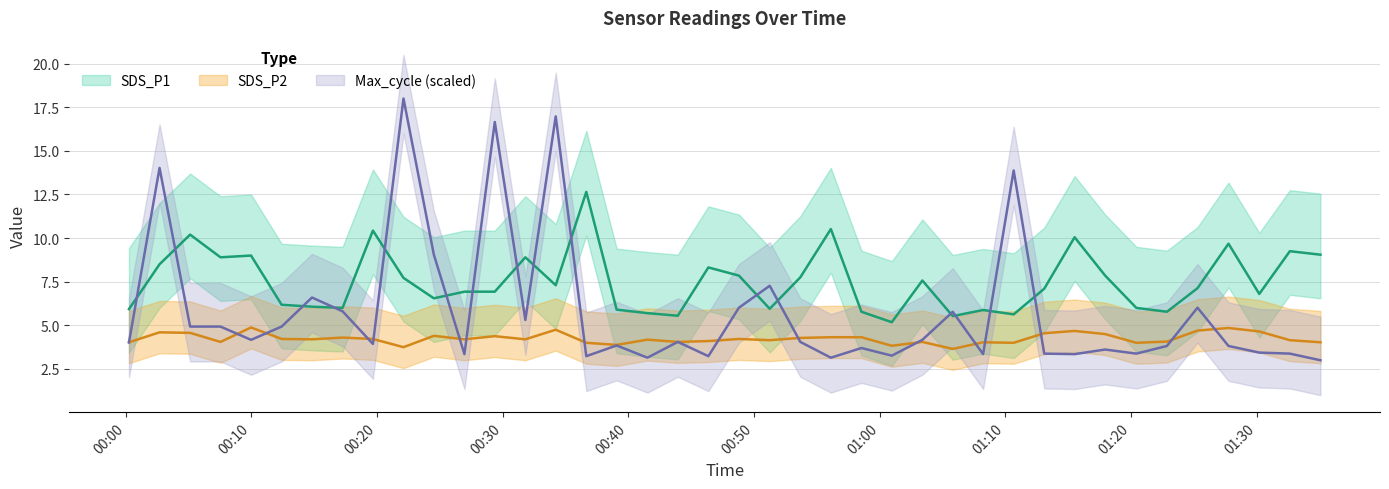

How many interior local valleys does the SDS_P1 series have?

11